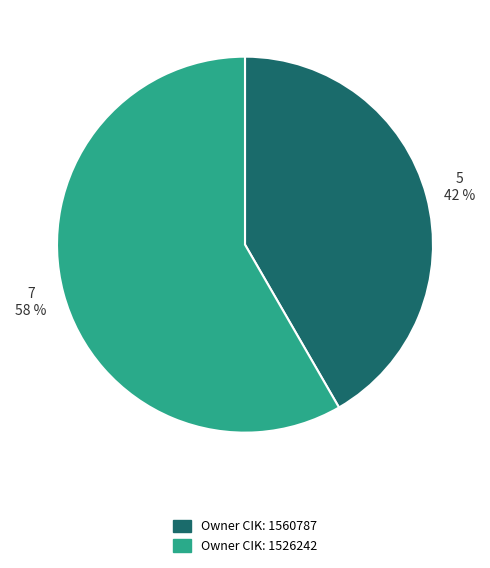

Is there any slice that represents more than half of the pie?

Yes